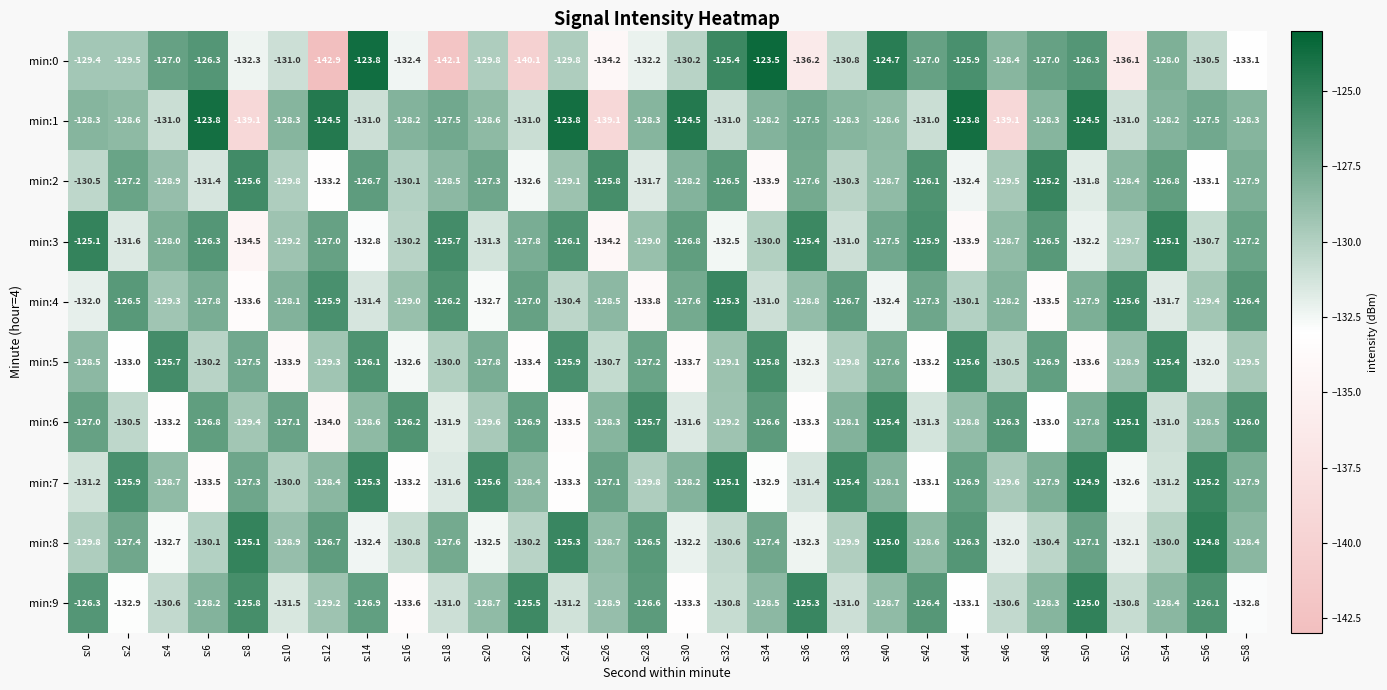

The value of min:9 at s:16 is -133.6. True or false?

True